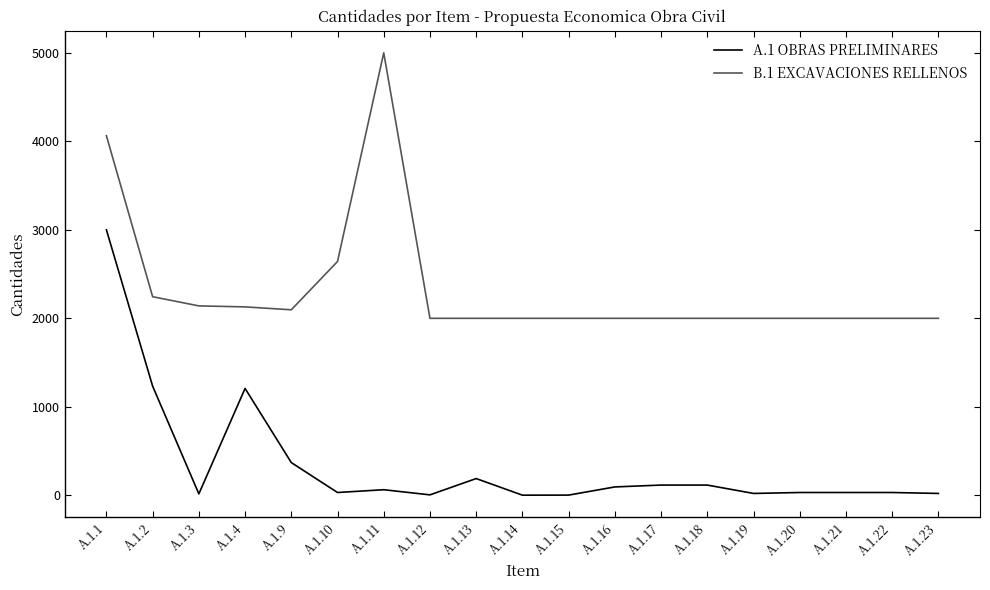

The value of B.1 EXCAVACIONES RELLENOS at A.1.12 is 1041.9. True or false?

False